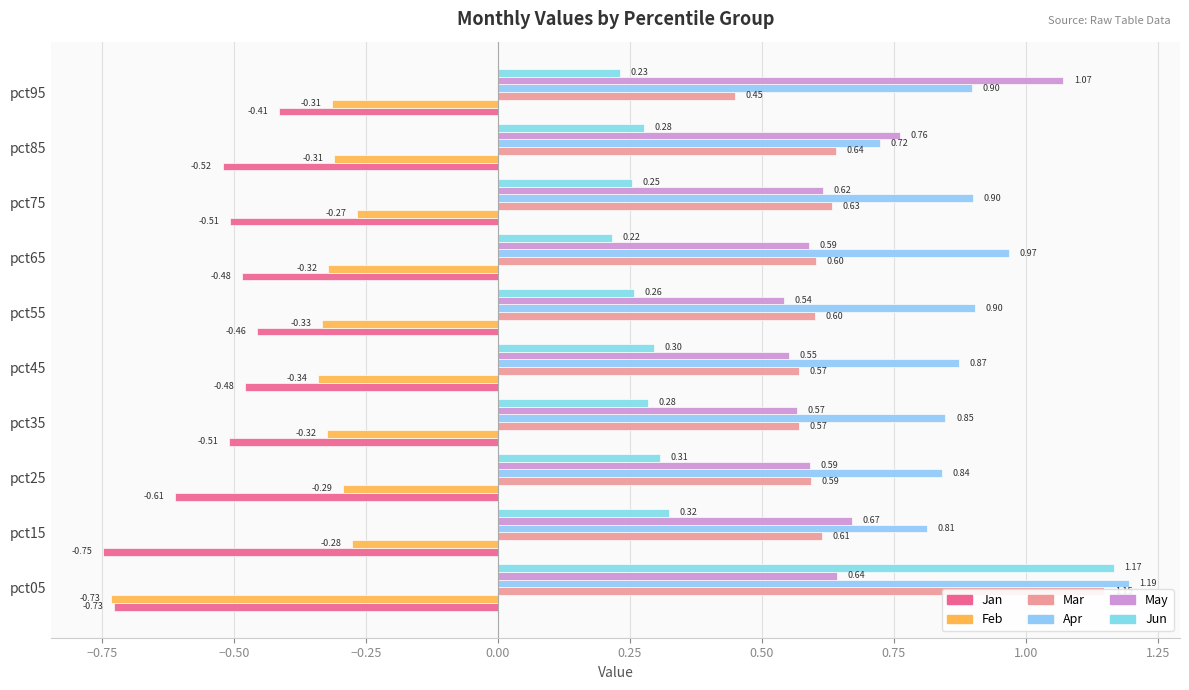

The May series shows 1.6 at pct95. True or false?

False